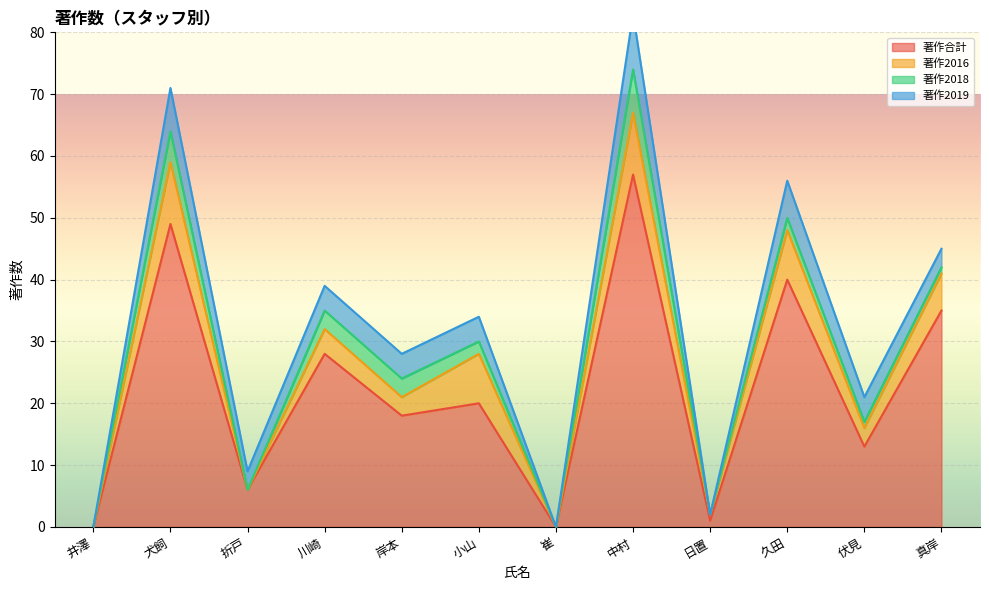

Is it true that 著作2016 equals 10 at 犬飼?

True